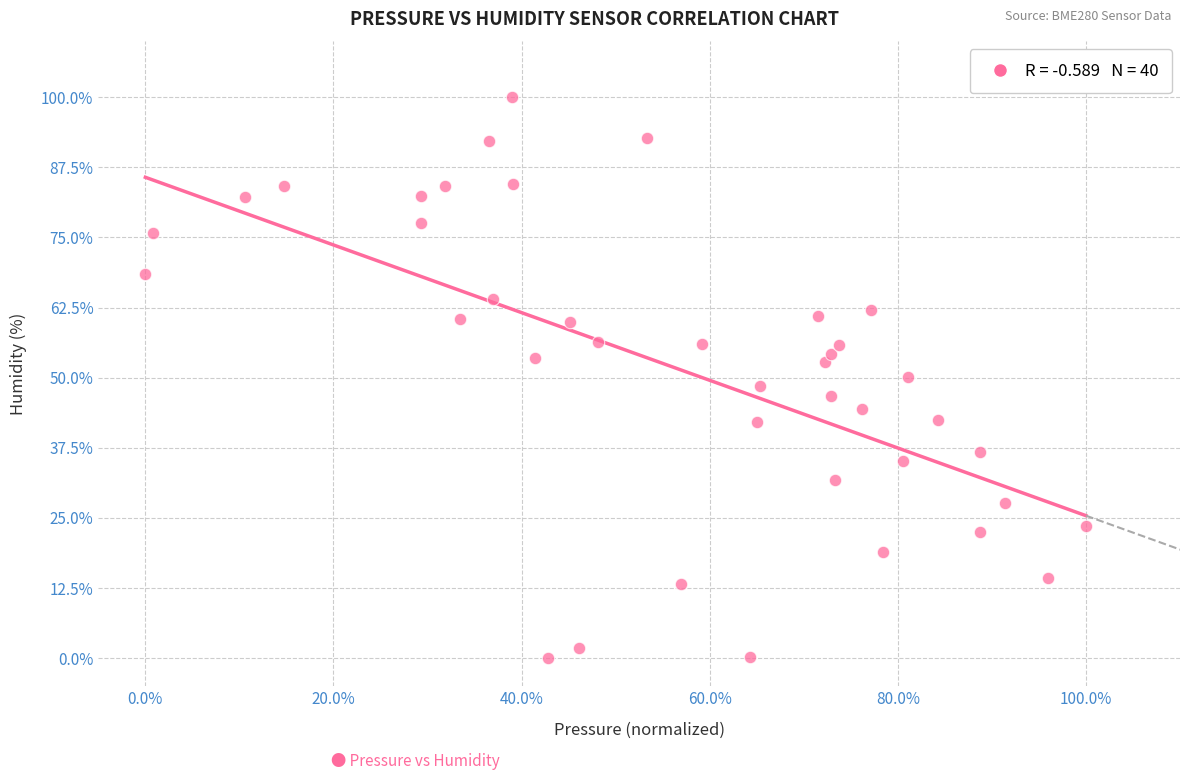

What is the range of X values (max minus min)?

100.0